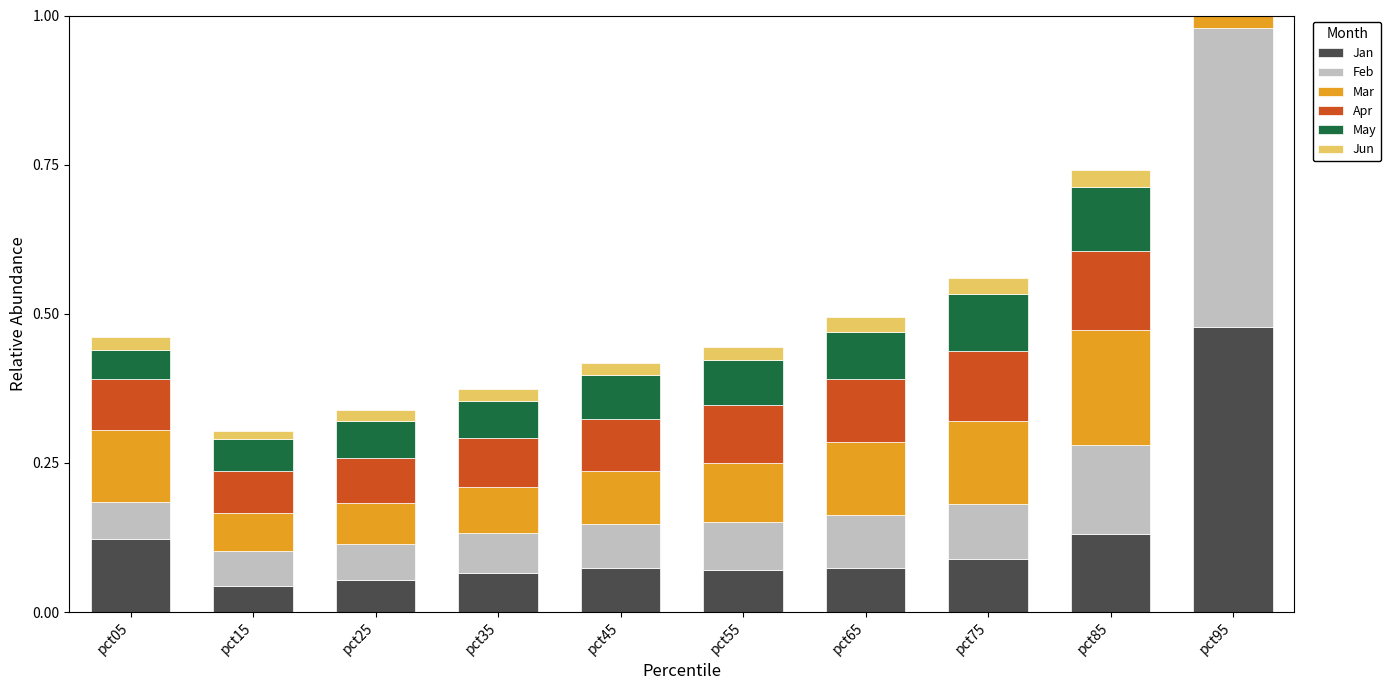

What is the value of the Mar bar at the 2nd from the left?

0.1